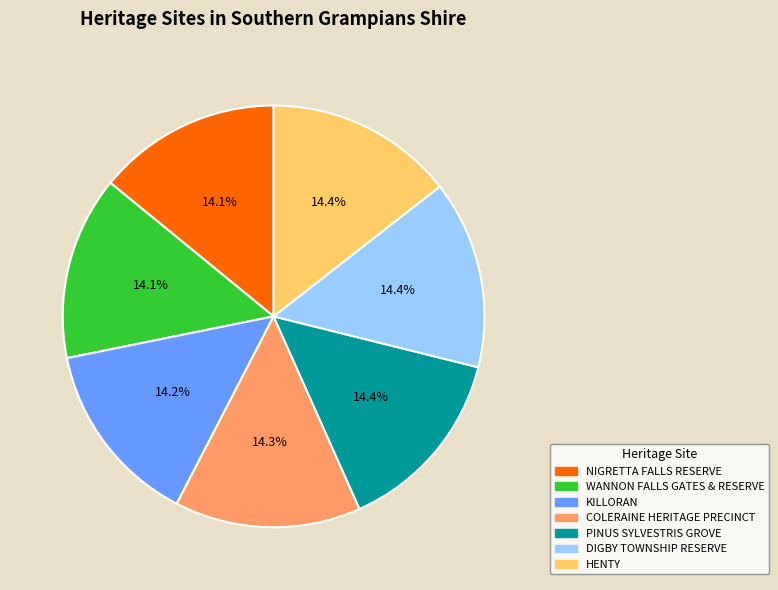

To the nearest percent, what percentage of the pie is DIGBY TOWNSHIP RESERVE?

14%